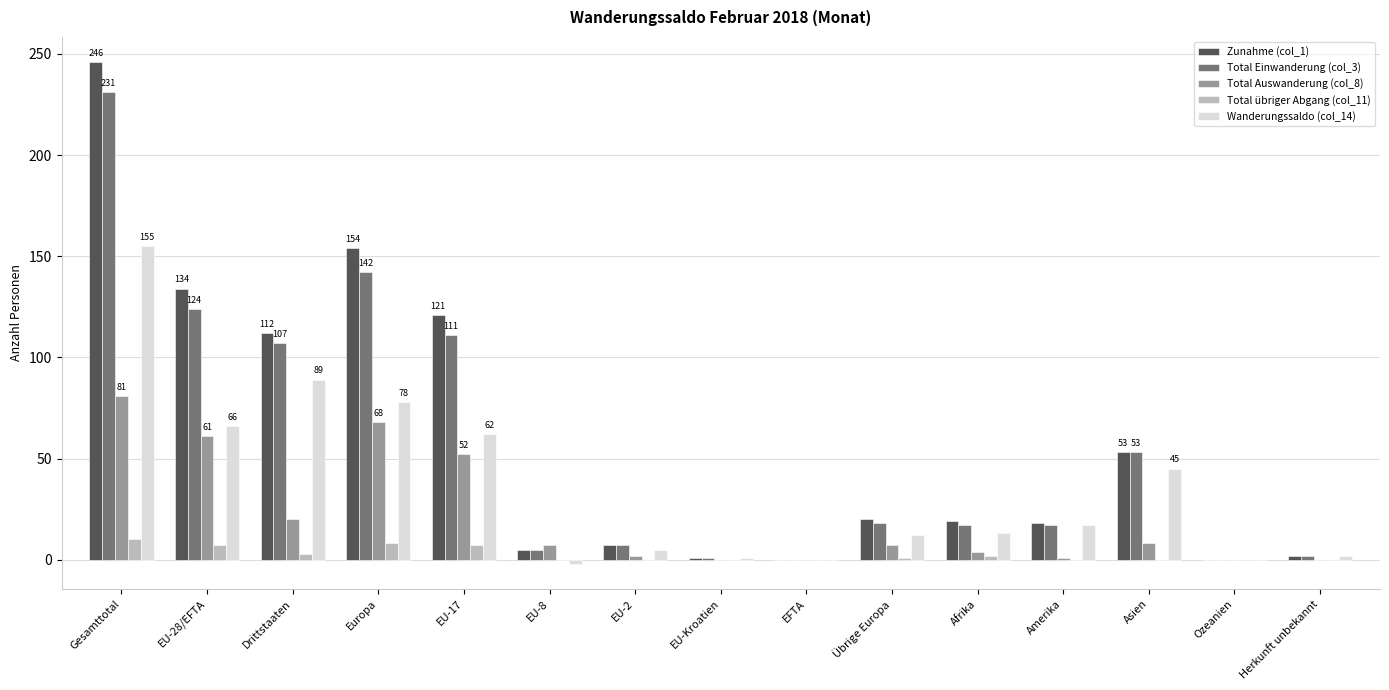

What is the maximum value shown in the chart?

246